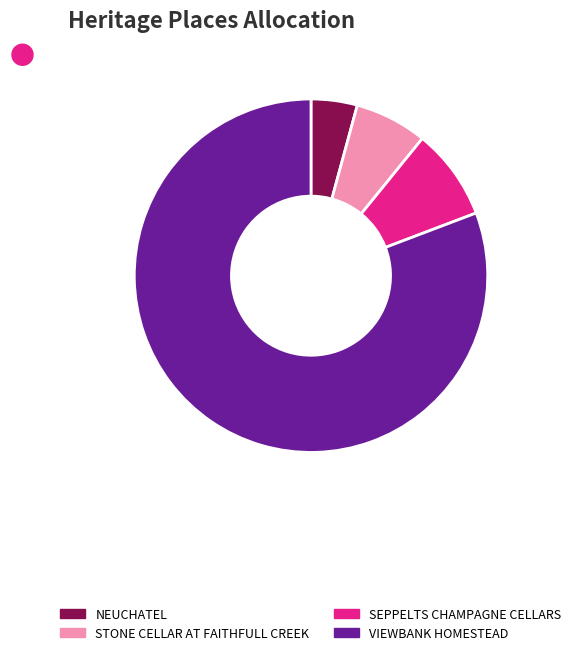

Do STONE CELLAR AT FAITHFULL CREEK and NEUCHATEL together represent more than half of the pie?

No